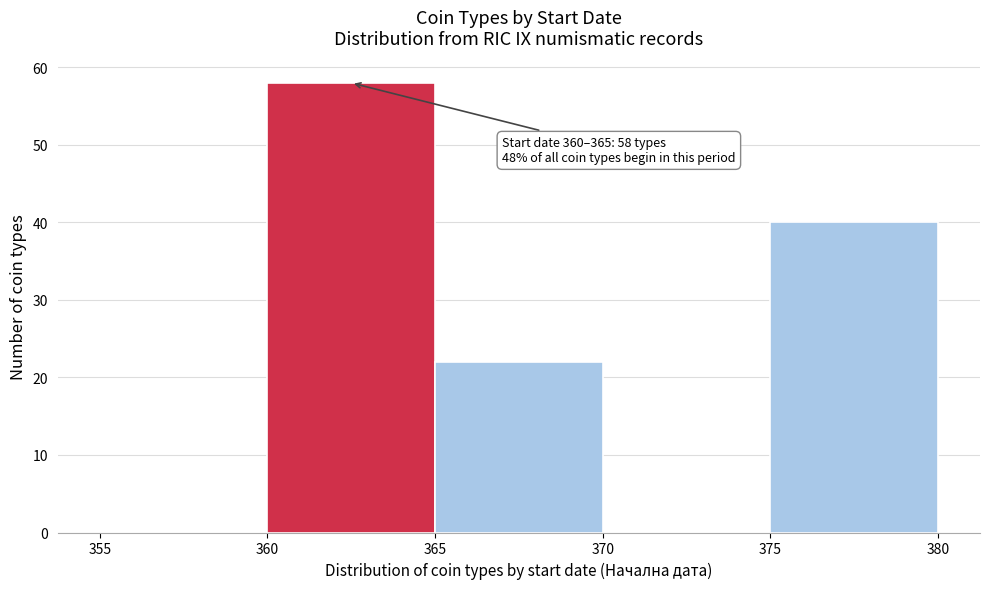

Which range on the x-axis has the tallest bar?

360 to 365